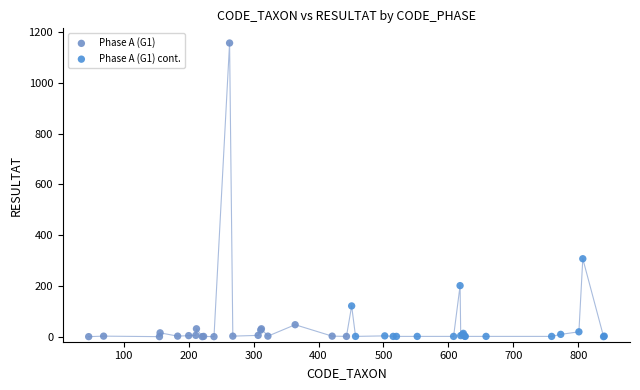

Which series has the widest spread of Y values?

Phase A (G1)